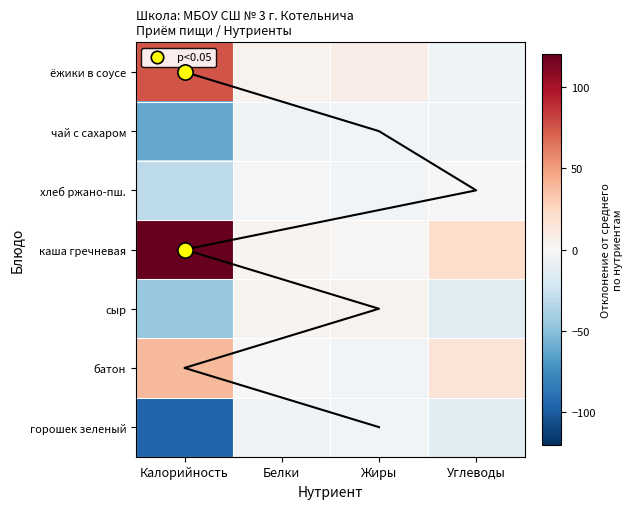

True or false: хлеб ржано-пш. has a value of -1.3 at Белки.

False